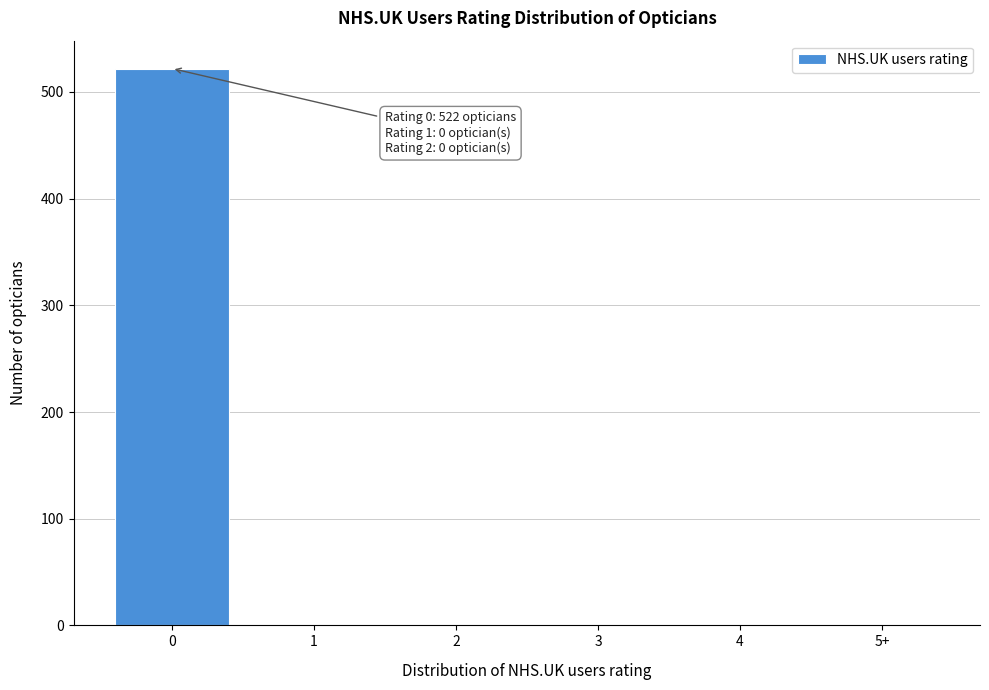

Reading left to right, transcribe all the data shown in this chart.

0=522	1=0	2=0	3=0	4=0	5+=0